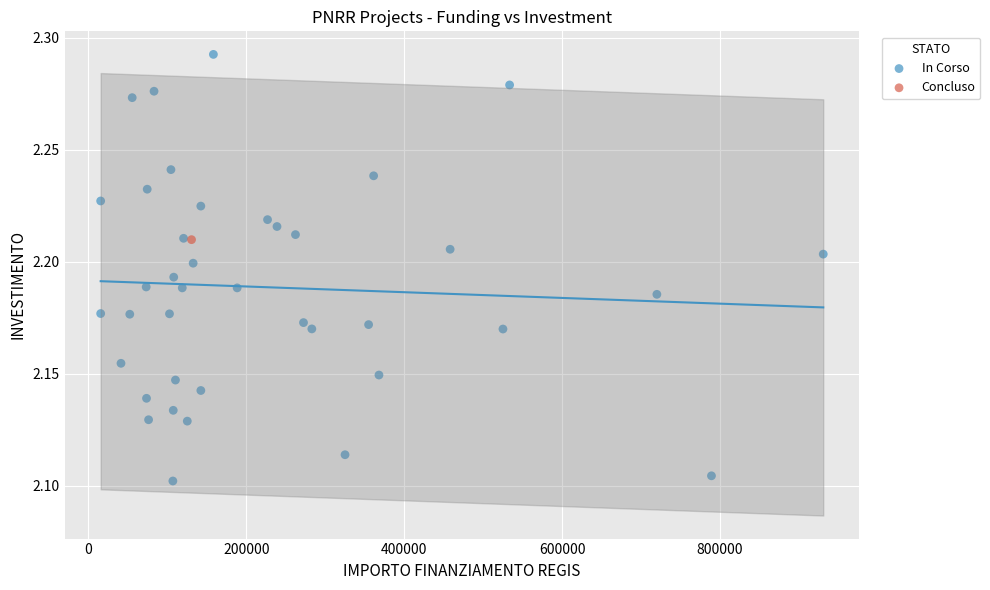

What are all the series names shown in the legend?

In Corso, Concluso